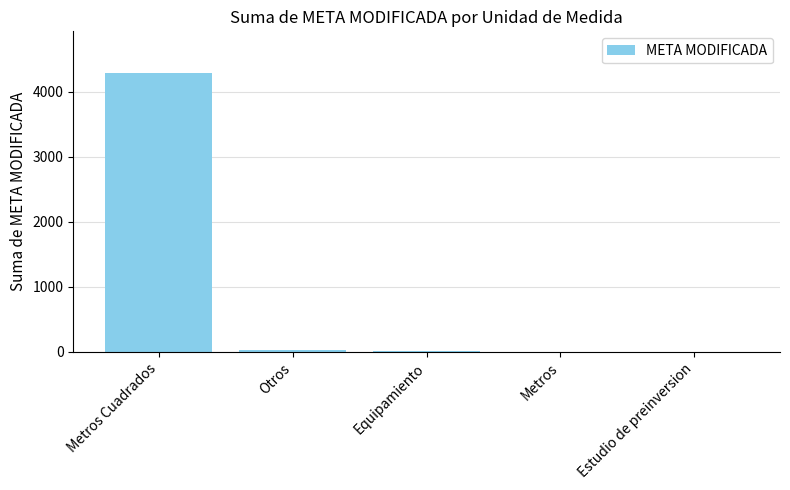

Between Metros and Metros Cuadrados, which is larger?

Metros Cuadrados